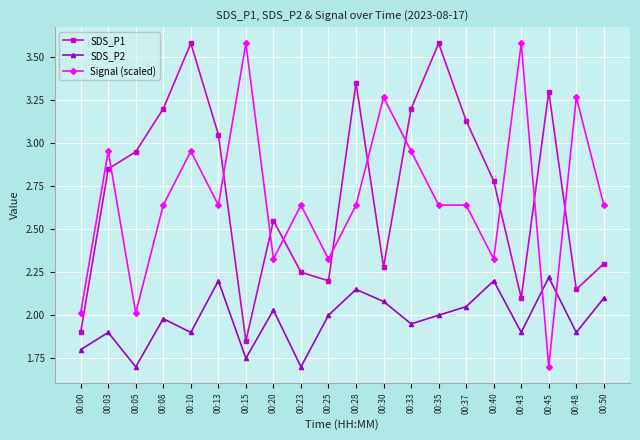

In SDS_P2, how many points are higher than both neighbors (excluding endpoints)?

7